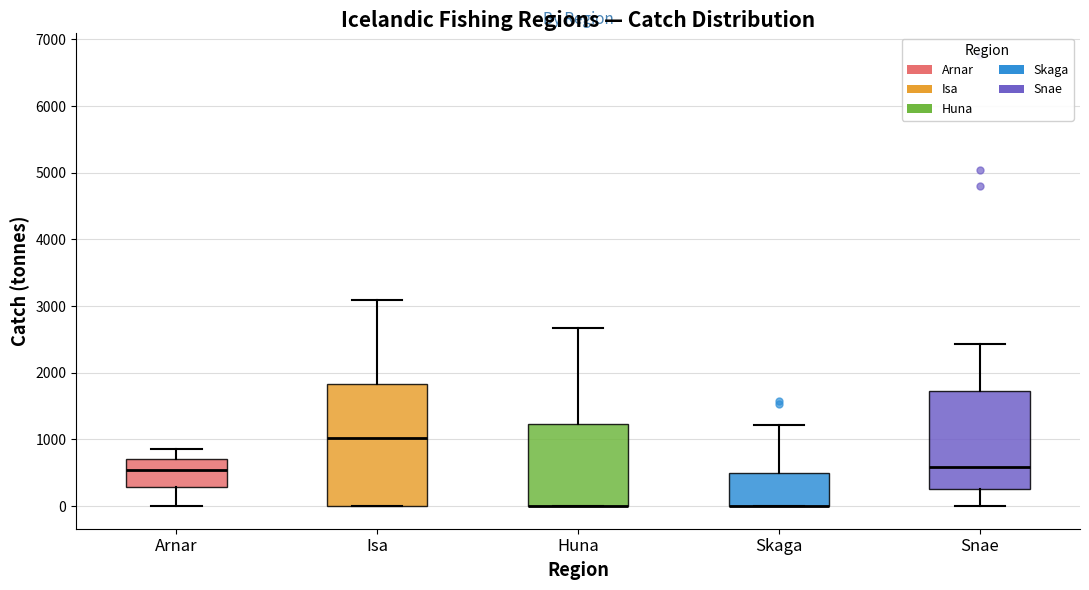

Comparing the boxes themselves (not the whiskers), which one is the tallest?

Isa